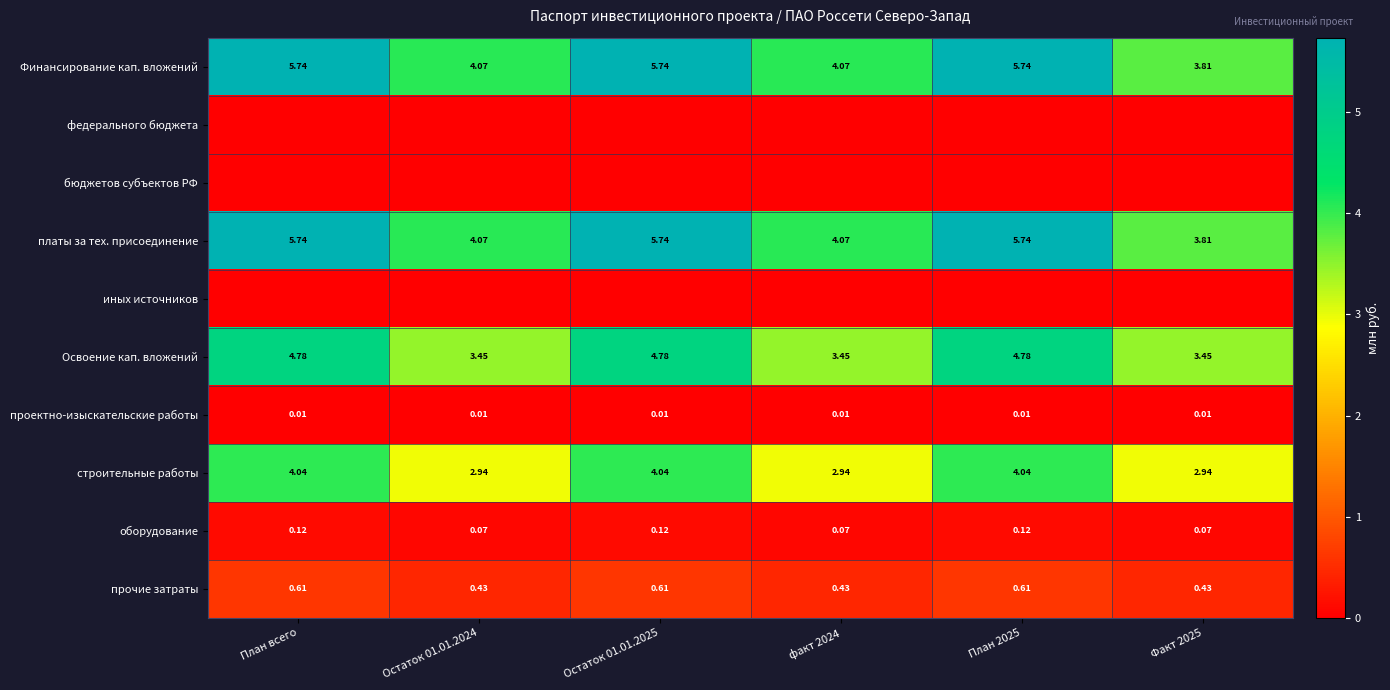

What is the spread (max minus min) of values at Остаток 01.01.2025?

5.7